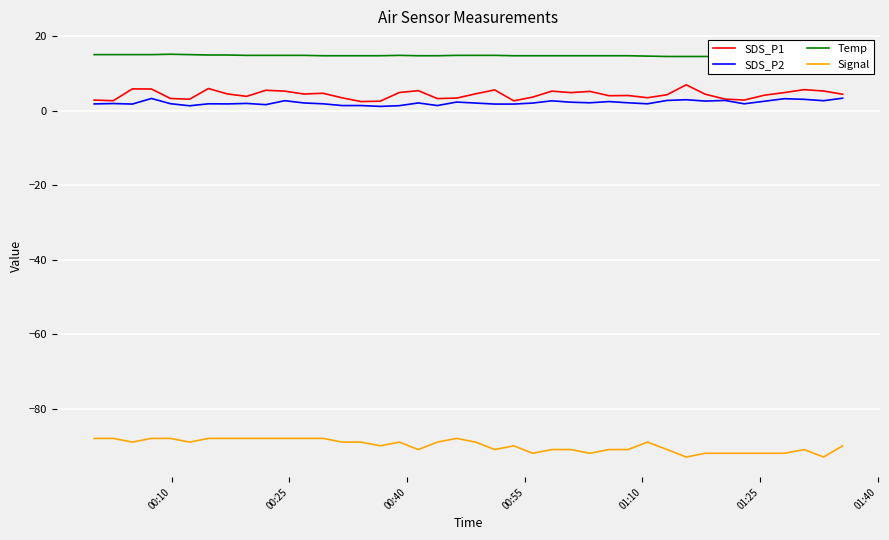

What is the lowest value of the SDS_P1 series?

2.4